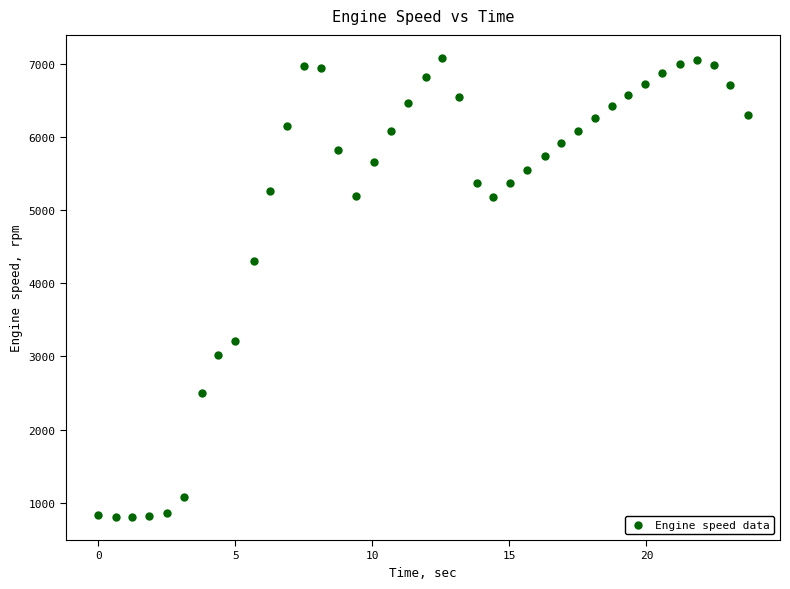

What Y value in the scatter plot is closest to 3943?

4310